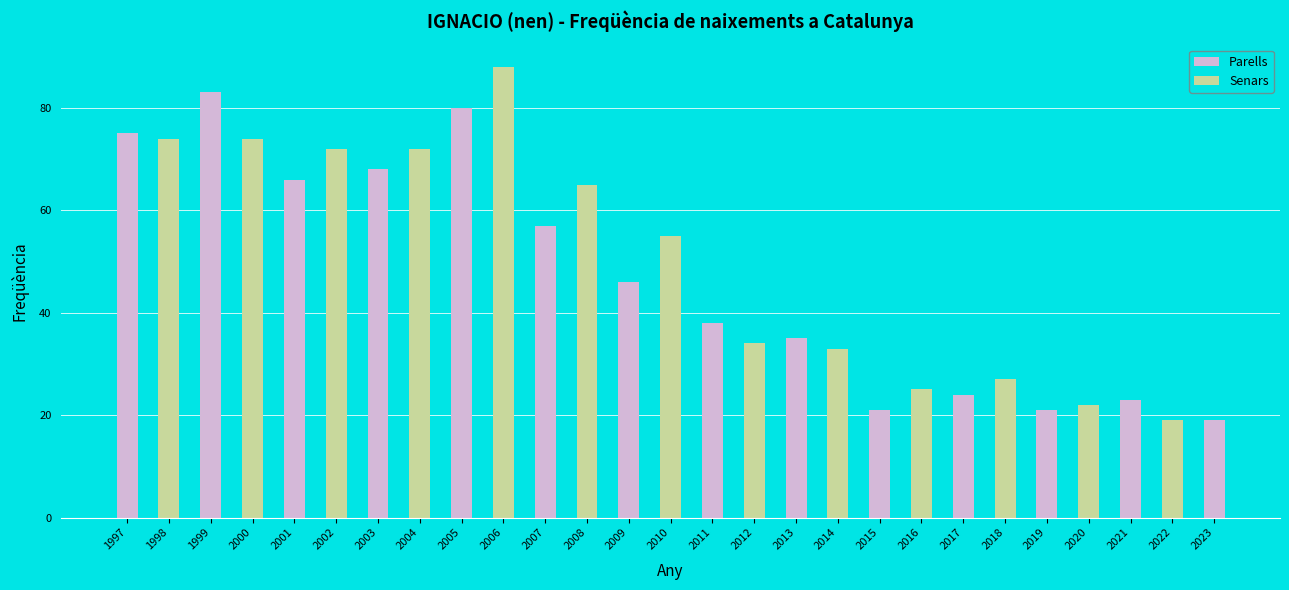

How many bars are there in total?

27